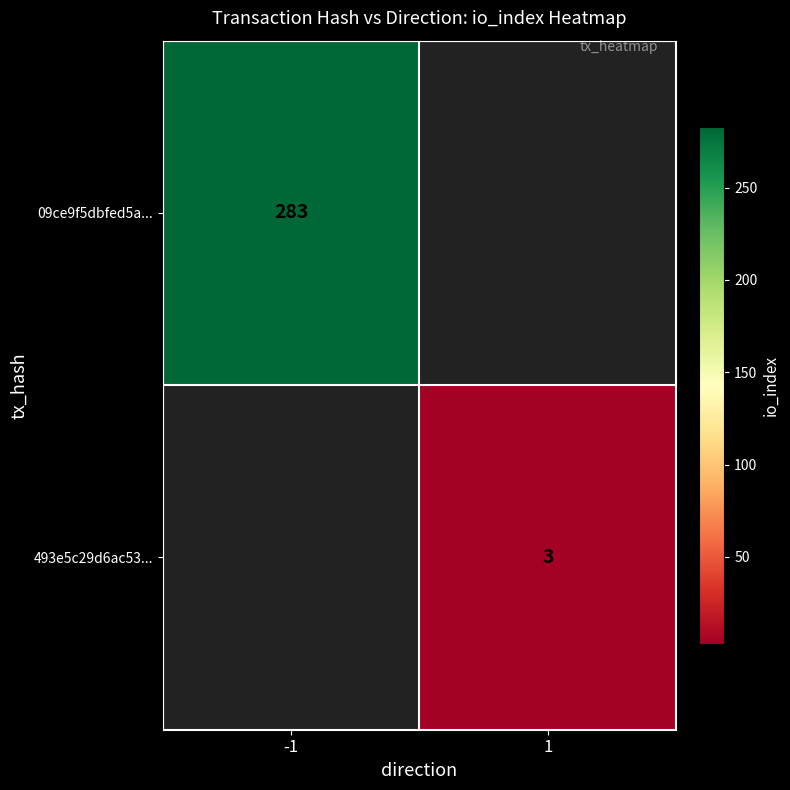

What is the greatest value displayed?

283.0